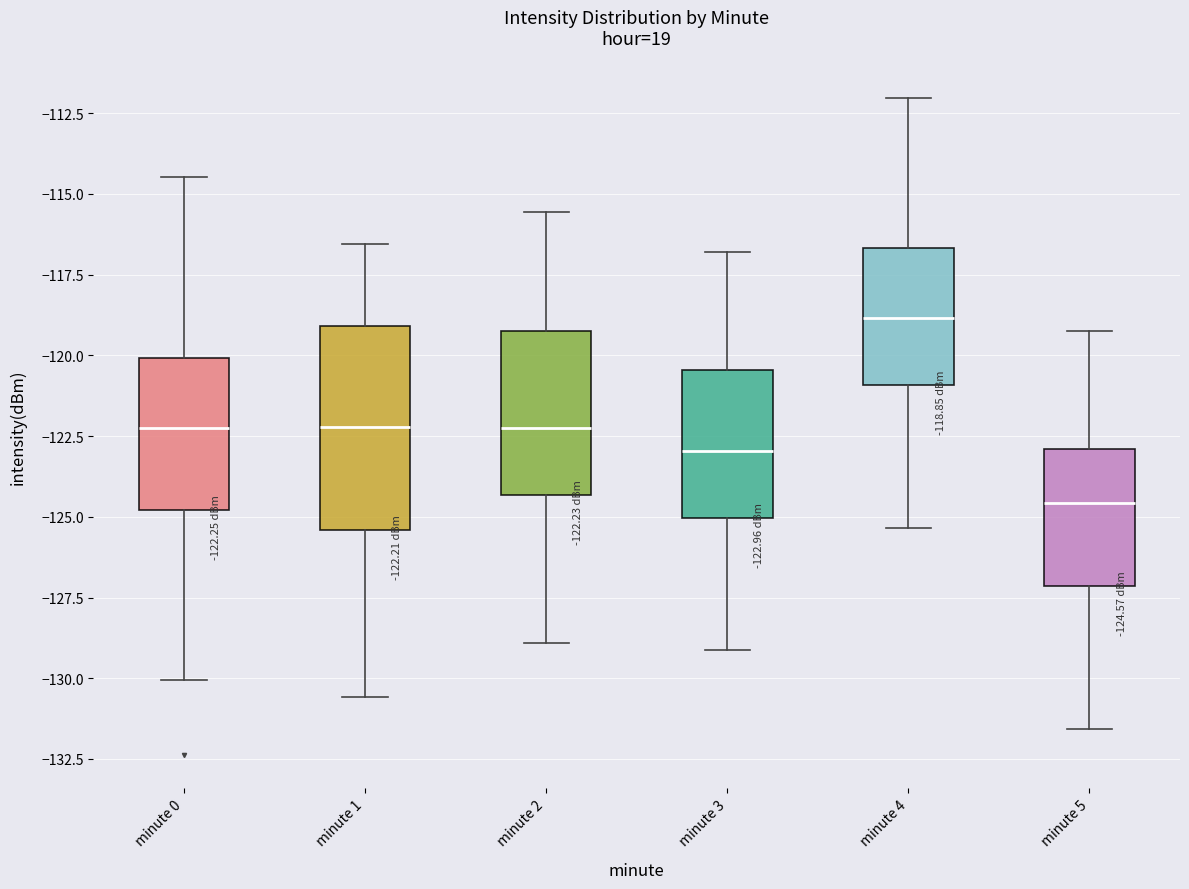

Which box has the lowest median line?

minute 5